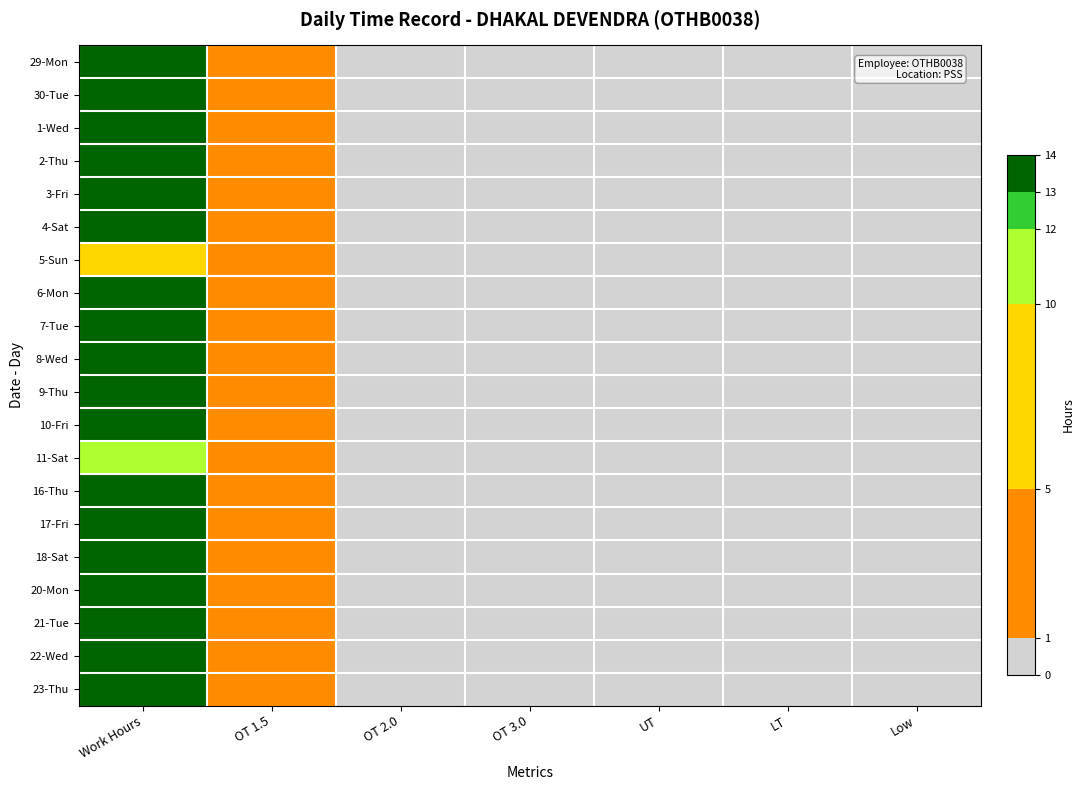

Which label corresponds to the largest value in the chart?

Work Hours